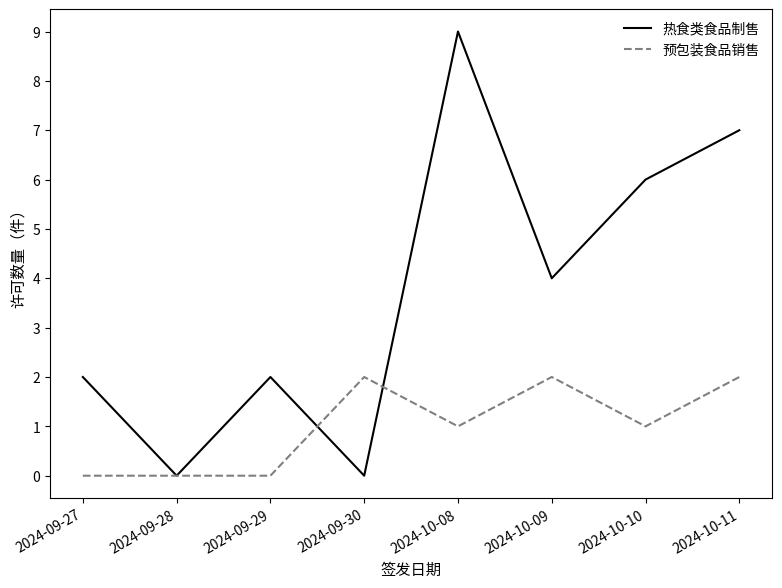

Which series has the largest range (max minus min)?

热食类食品制售